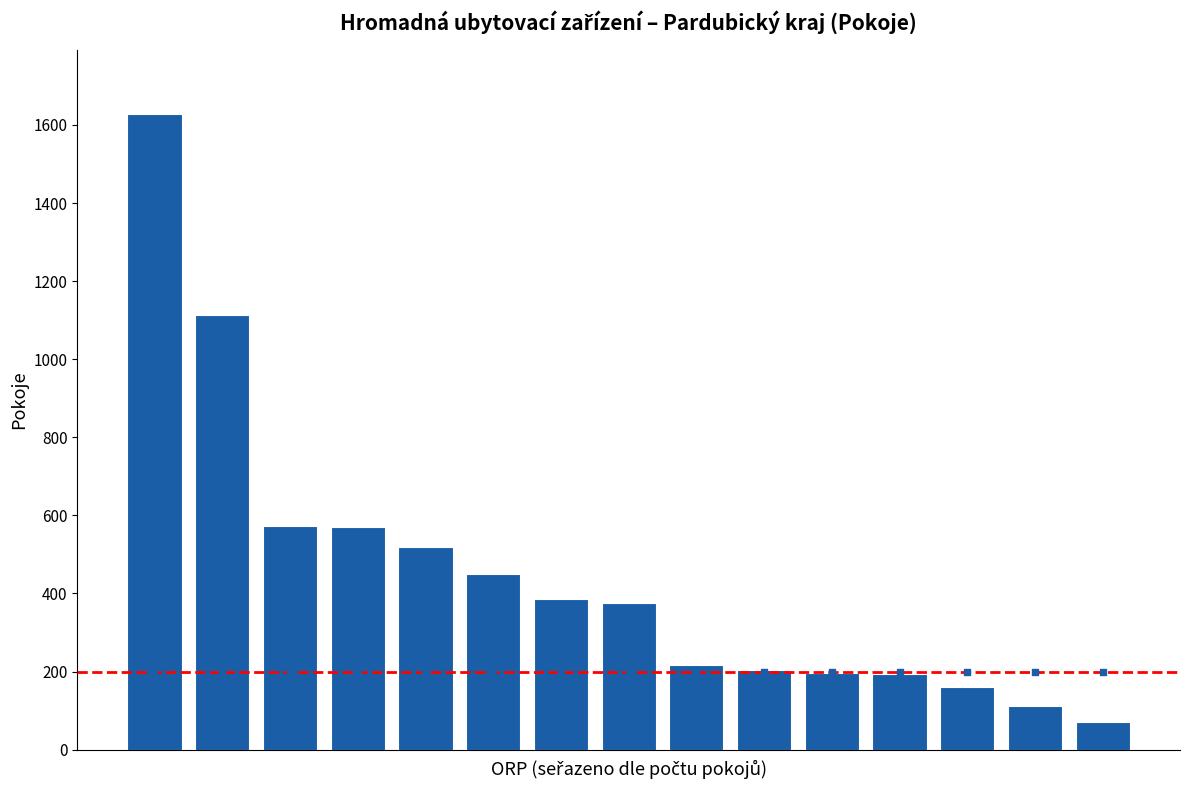

Approximately how many times larger is the value at 3 compared to 14?

8.2